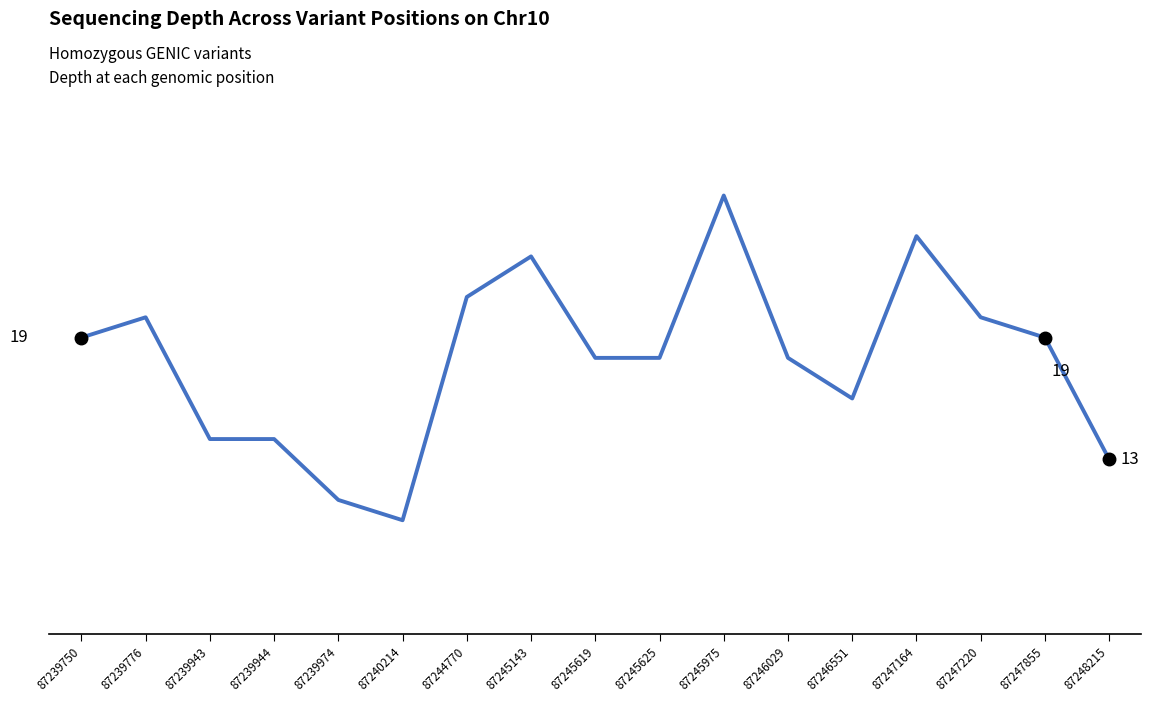

What is the average value?

18